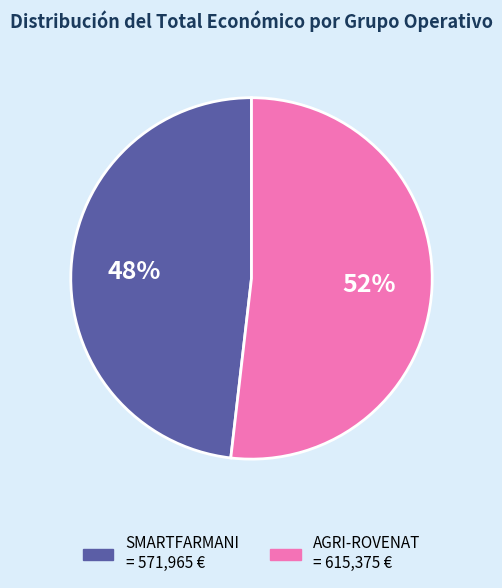

How many segments does this pie chart have?

2